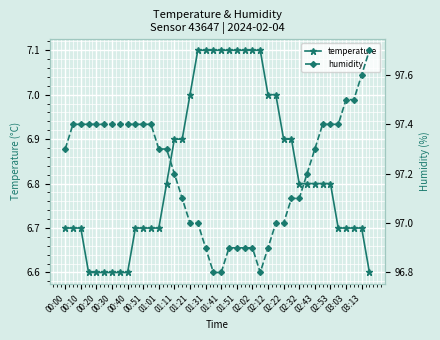

Is it true that temperature equals 11.7 at 01:51?

False